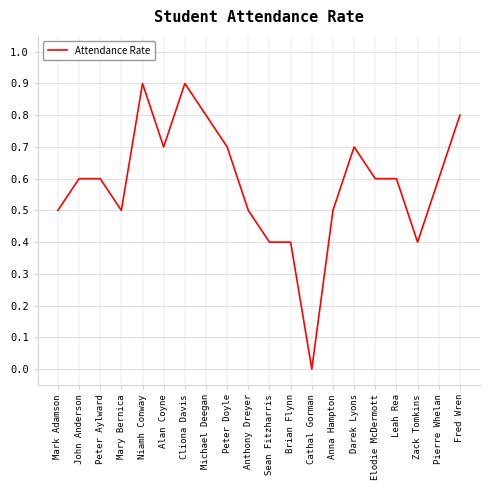

How many lines are shown in the chart?

1